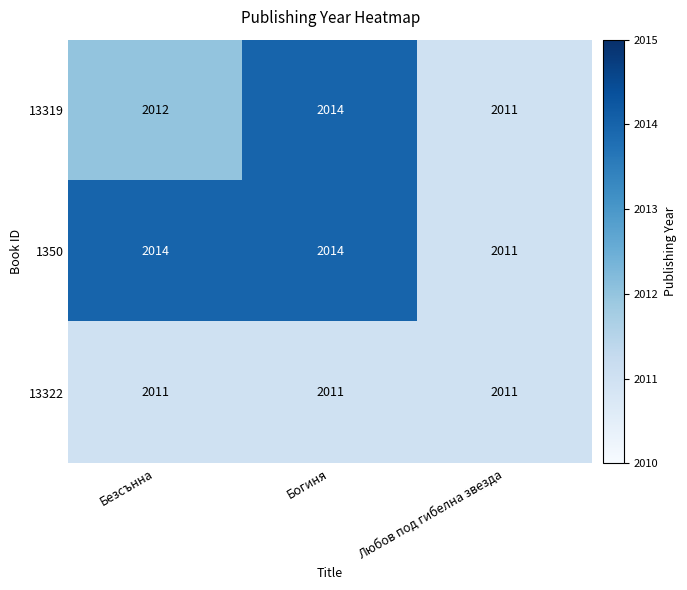

How many series are shown in this chart?

3